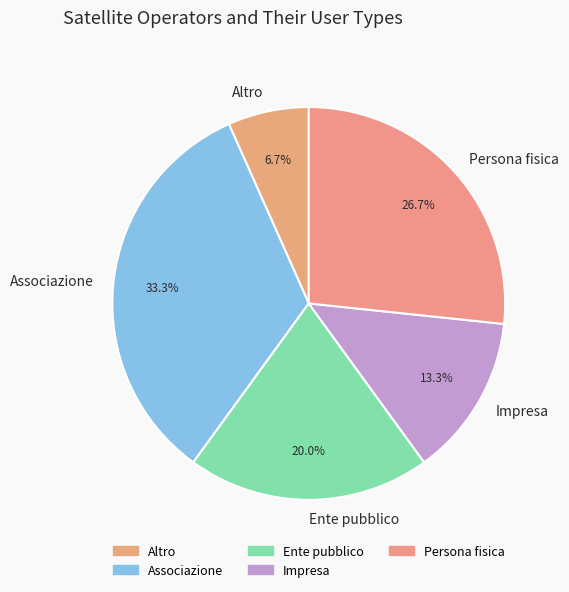

Which has a higher value, Persona fisica or Altro?

Persona fisica